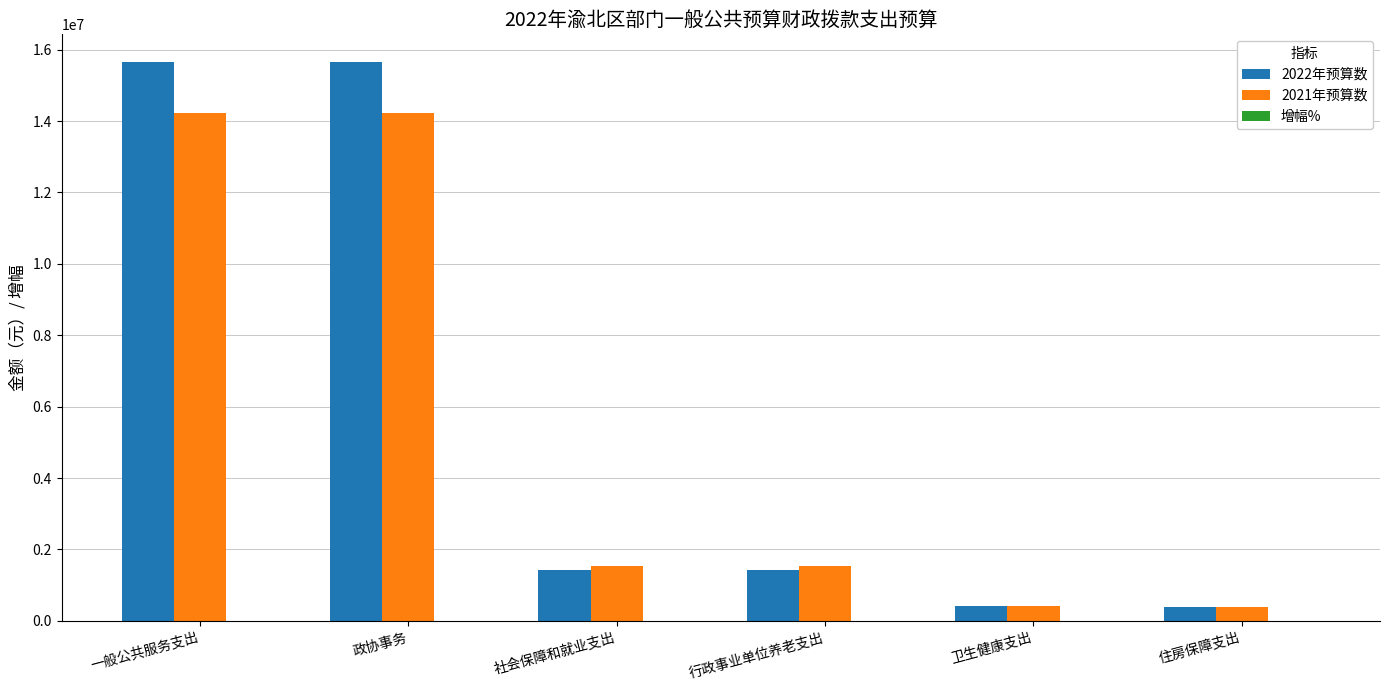

How many data points does each series have?

6